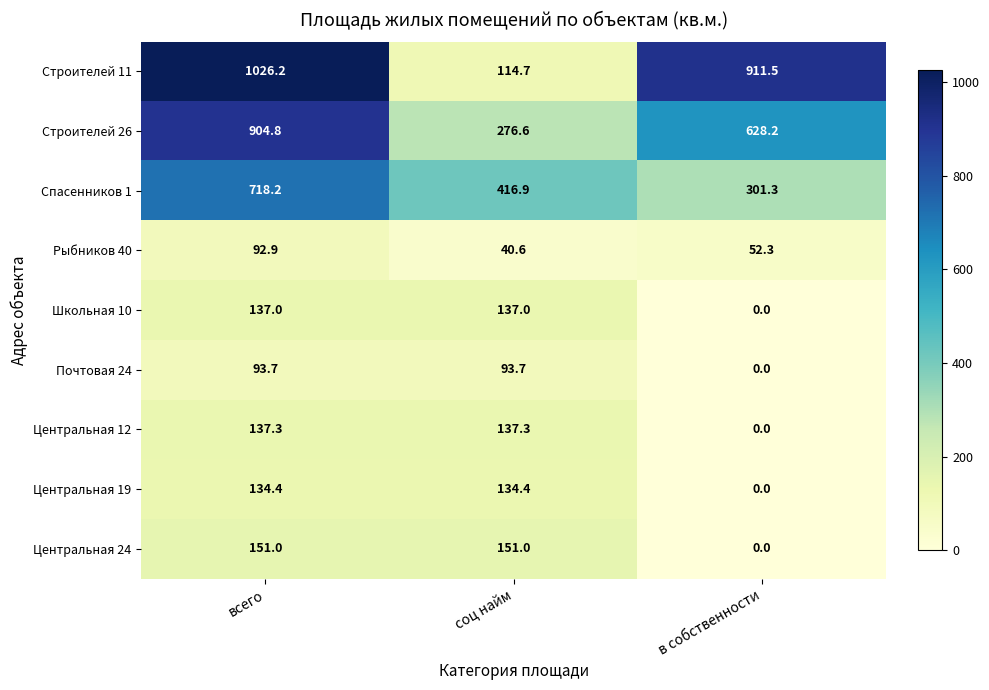

What is the difference between the highest and lowest values at всего?

933.3